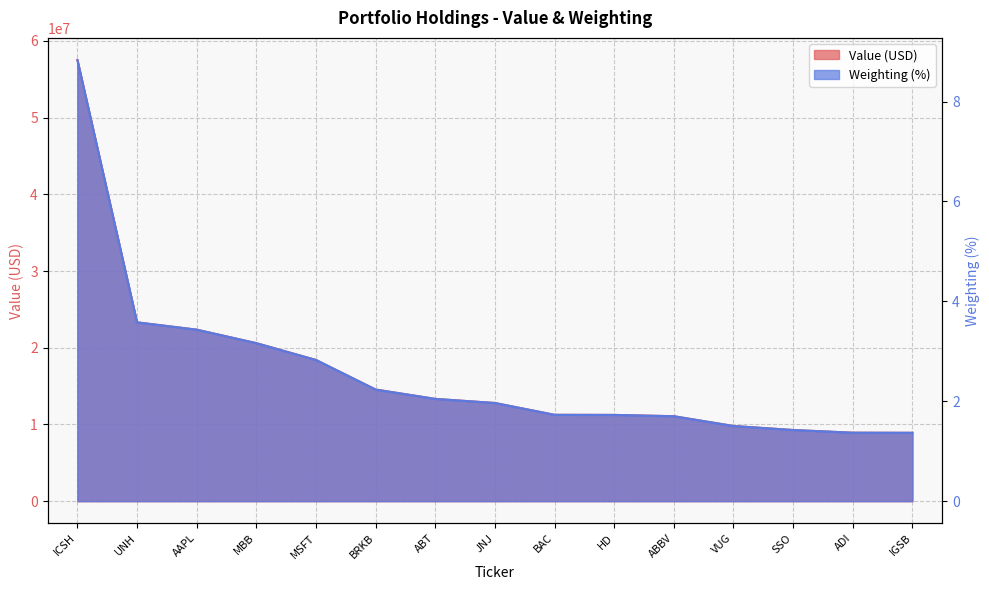

Reading left to right, what are all the values shown in this chart?

Value: ICSH=57524000.0	UNH=23315000.0	AAPL=22360000.0	MBB=20601000.0	MSFT=18410000.0	BRKB=14556000.0	ABT=13333000.0	JNJ=12799000.0	BAC=11260000.0	HD=11246000.0	ABBV=11075000.0	VUG=9801000.0	SSO=9279000.0	ADI=8925000.0	IGSB=8912000.0
Weighting: ICSH=8.8	UNH=3.6	AAPL=3.4	MBB=3.2	MSFT=2.8	BRKB=2.2	ABT=2.0	JNJ=2.0	BAC=1.7	HD=1.7	ABBV=1.7	VUG=1.5	SSO=1.4	ADI=1.4	IGSB=1.4